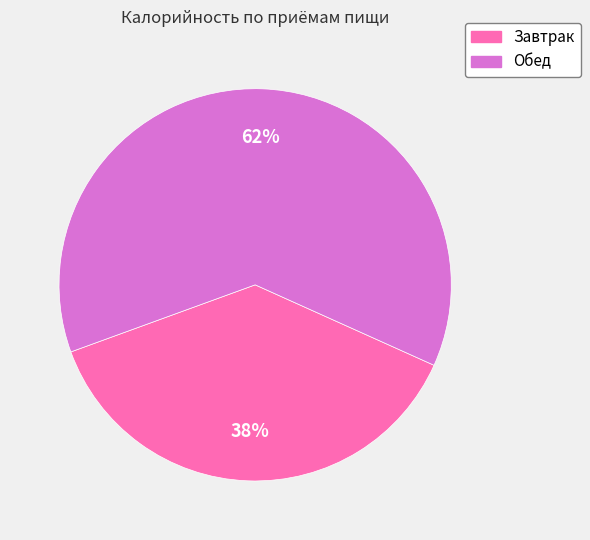

To the nearest percent, what percentage of the pie is Обед?

62%